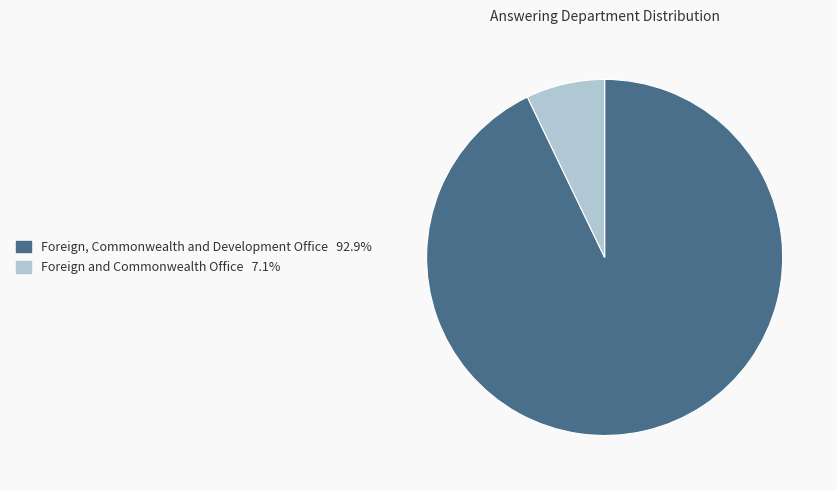

The Foreign and Commonwealth Office slice represents 7% of the pie. True or false?

True